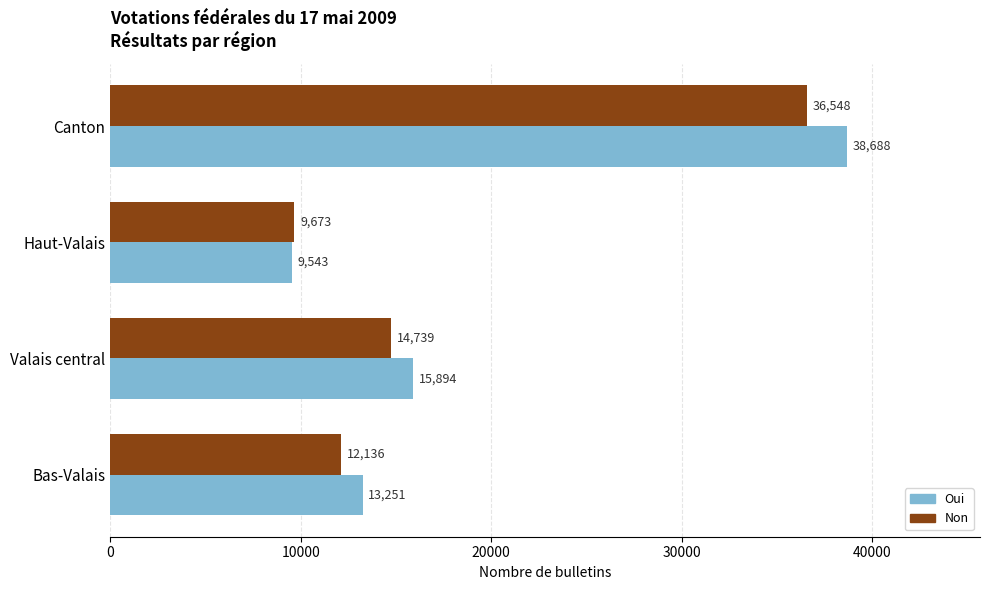

At which category is the sum across all series the highest?

Canton